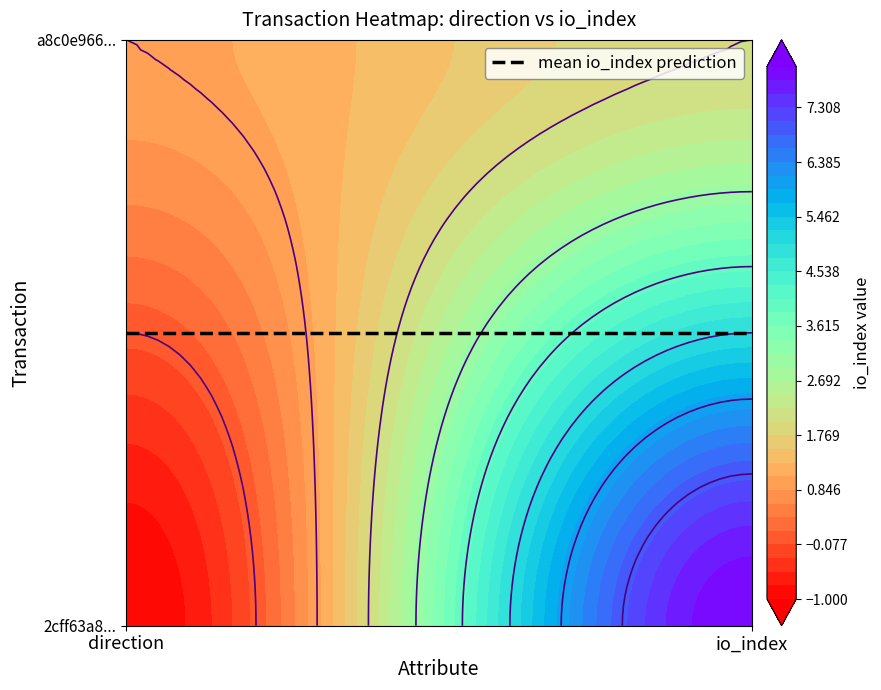

Count the number of categories in the chart.

2